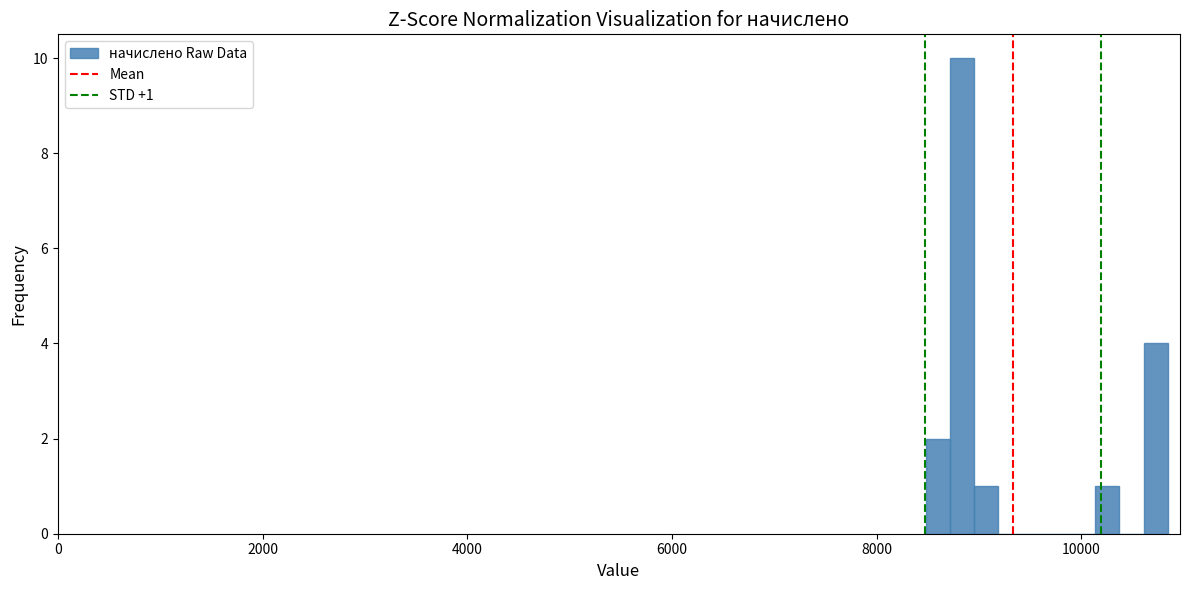

Around what value on the x-axis is the tallest bar? Give the approximate position of its centre, as read against the axis.

8800